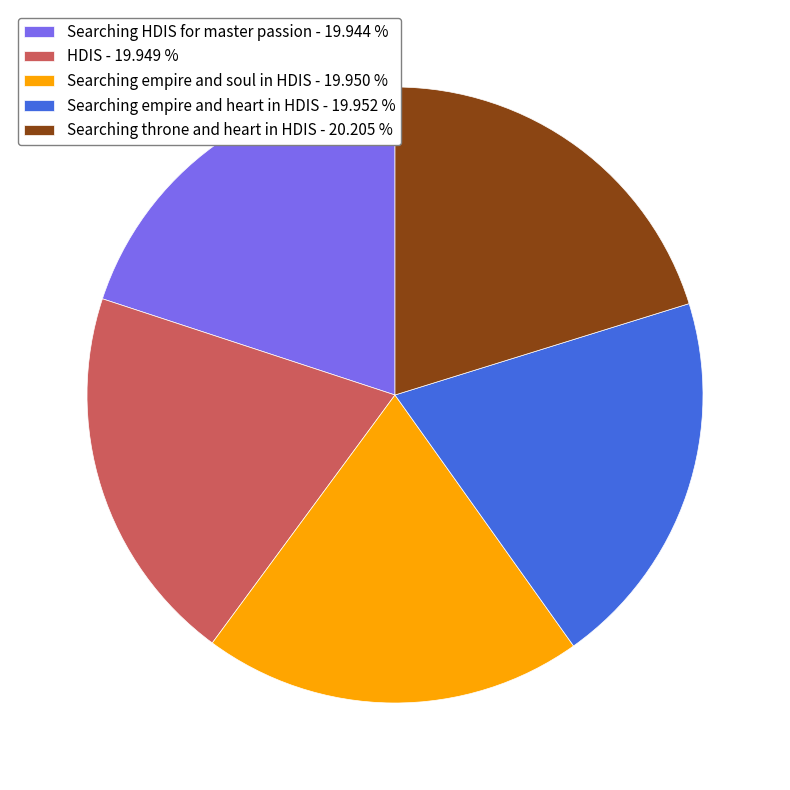

Approximately how many times larger is the value at HDIS - 19.949 % compared to Searching HDIS for master passion - 19.944 %?

1.0